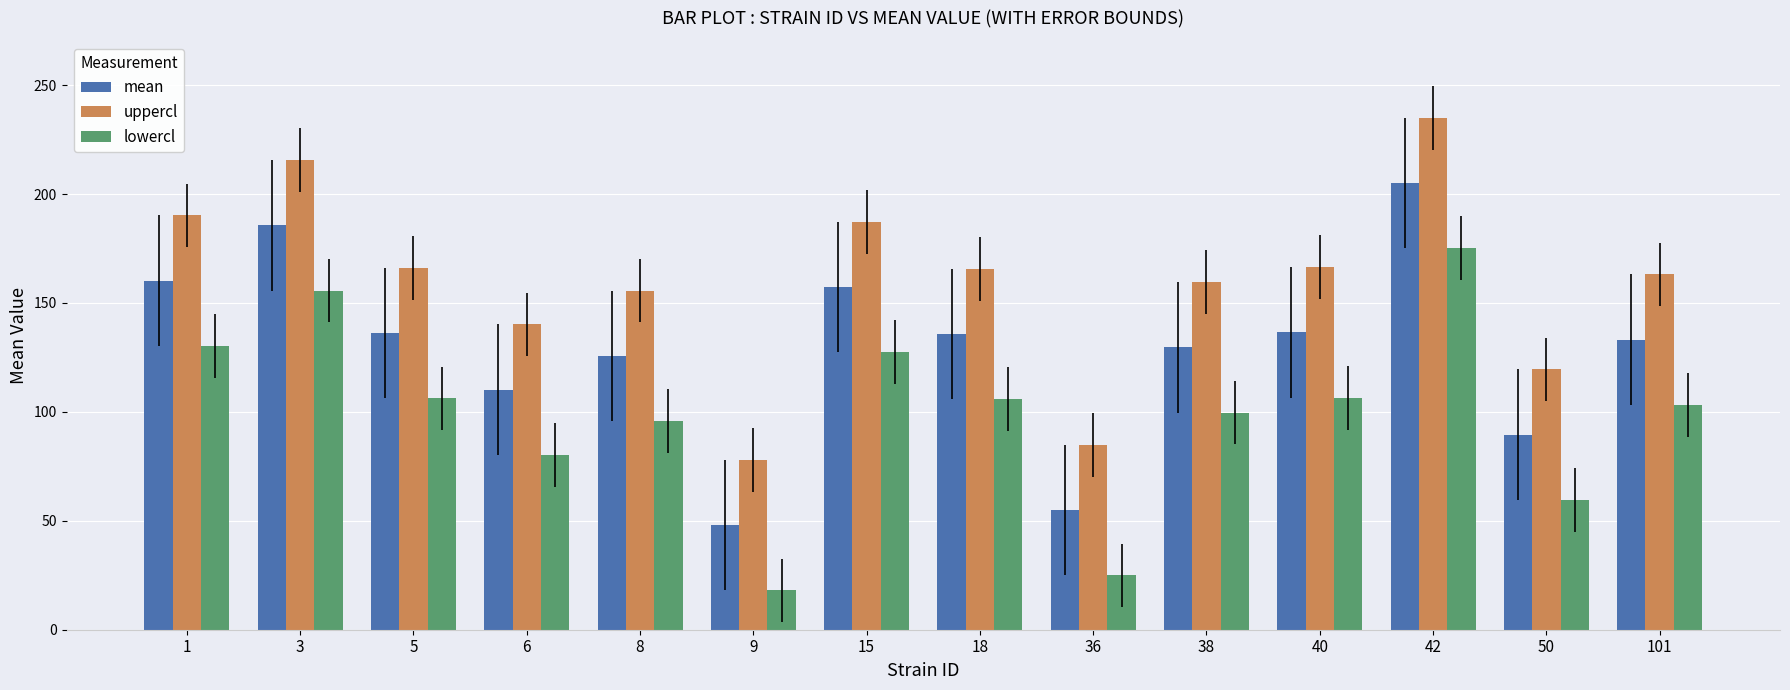

At which category does the chart reach its minimum across all series?

9